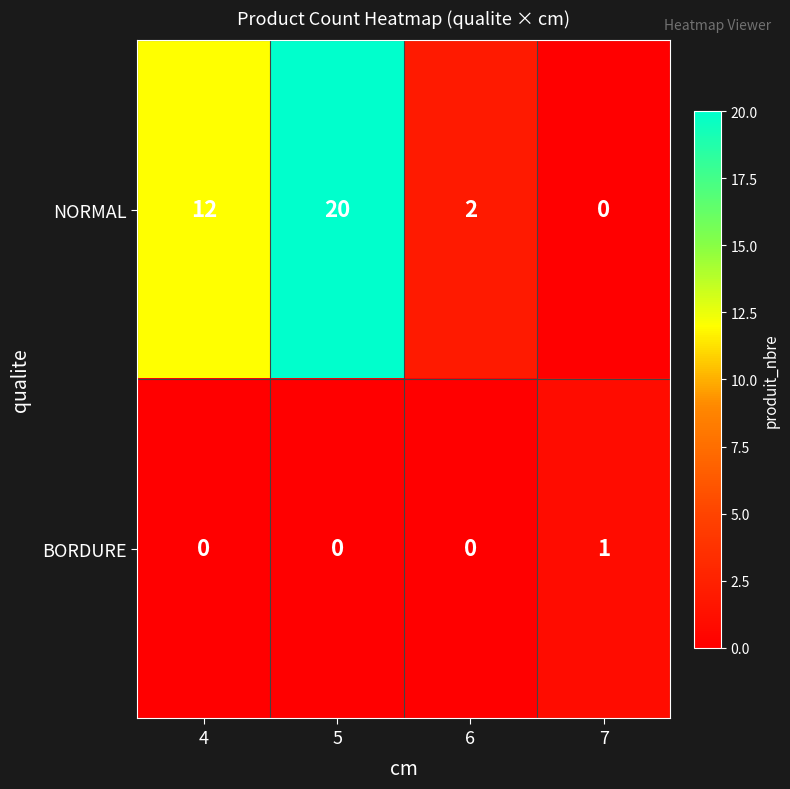

Count the NORMAL values in the range 2 to 20.

3